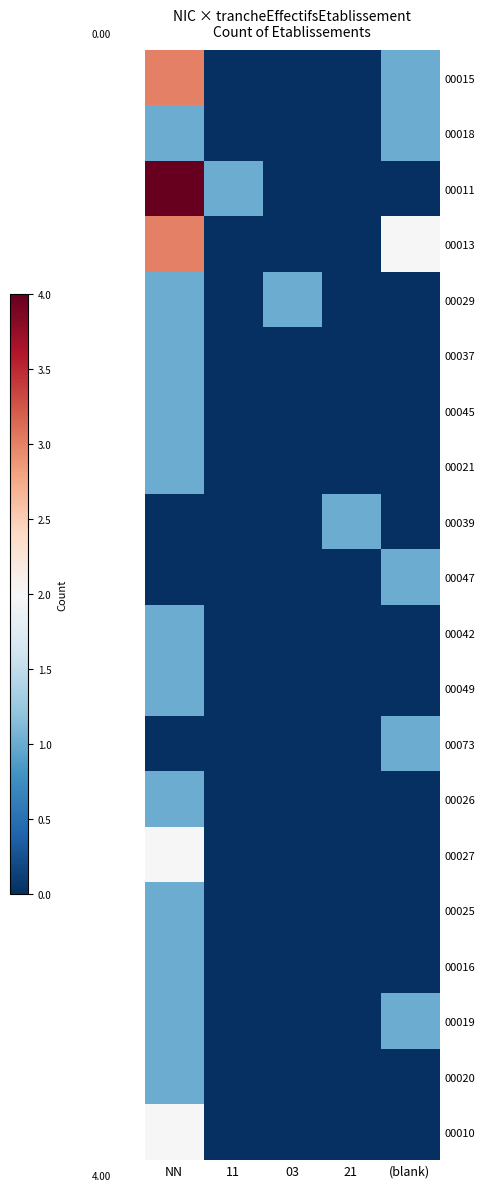

Which series changed the most between NN and 11?

00015